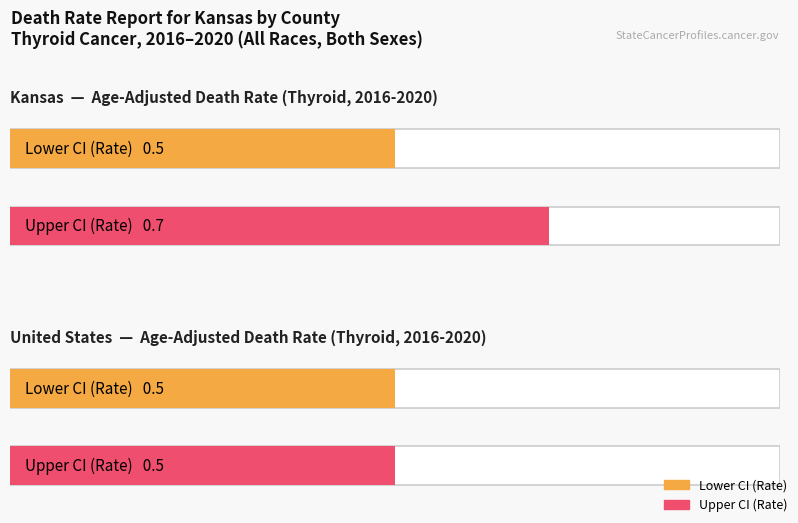

What is the spread (max minus min) of values at Kansas?

0.2